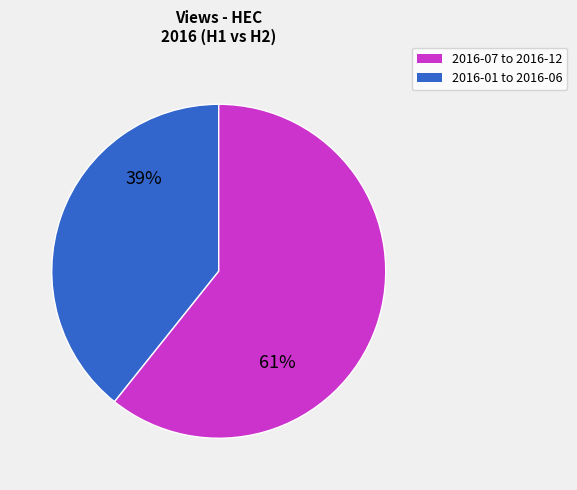

To the nearest percent, what is the average slice percentage?

50%